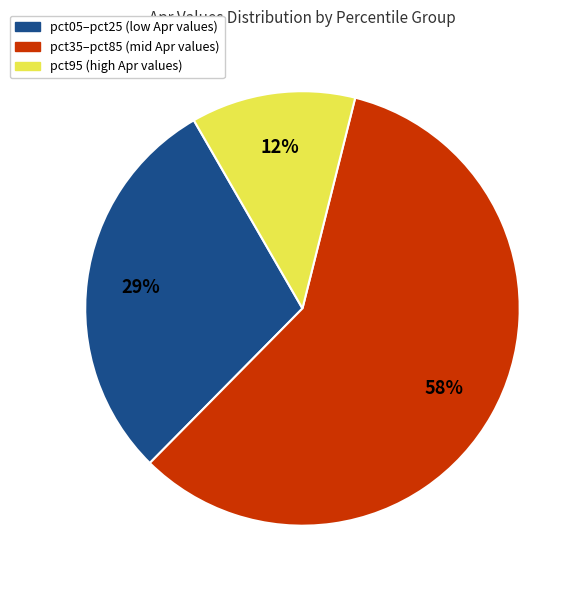

Does any single category account for the majority?

Yes